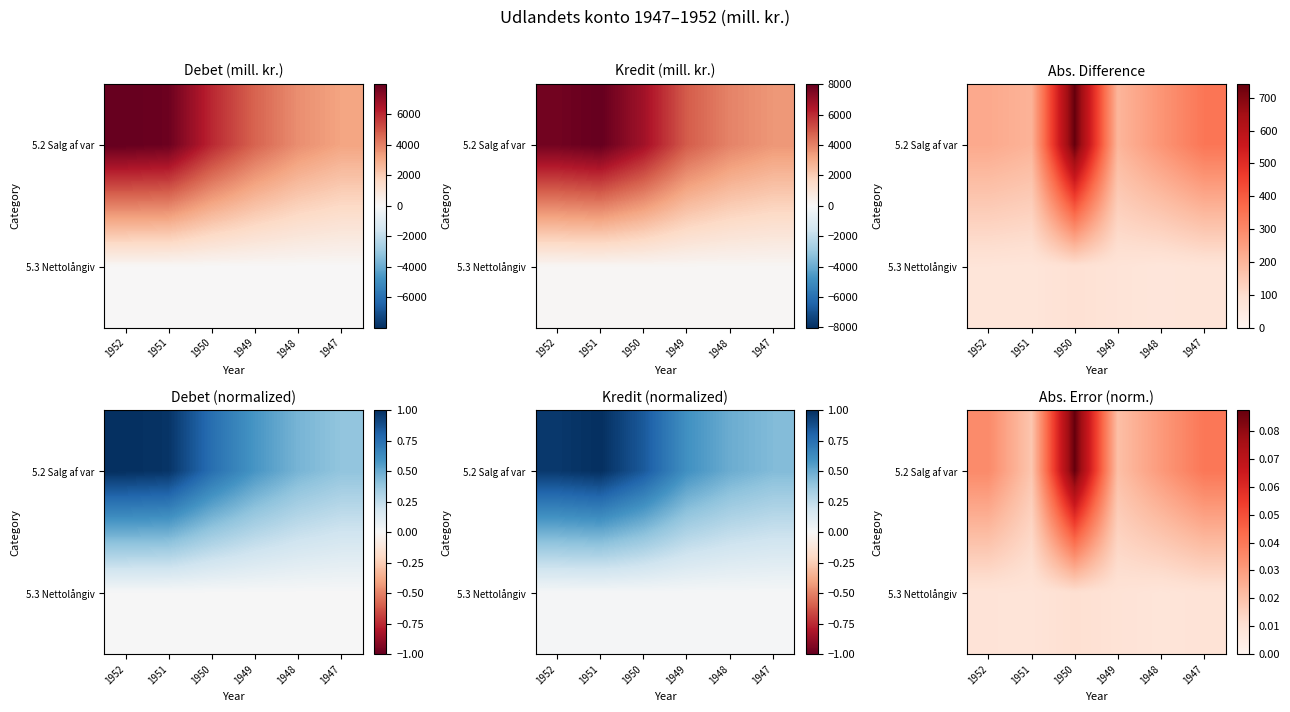

Rank the series by their average value, from highest to lowest.

5.2 Salg af var, 5.3 Nettolångiv